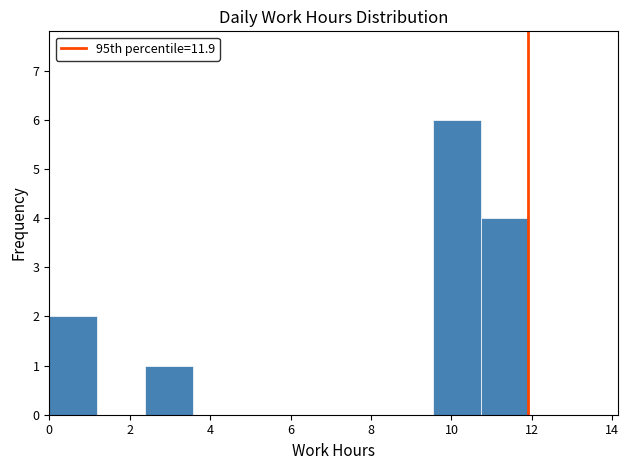

How tall is the bar that spans 9.6 to 10.8 on the x-axis? Neither the bar edges nor the heights are printed on the chart, so give them approximately, as read against the axes.

6